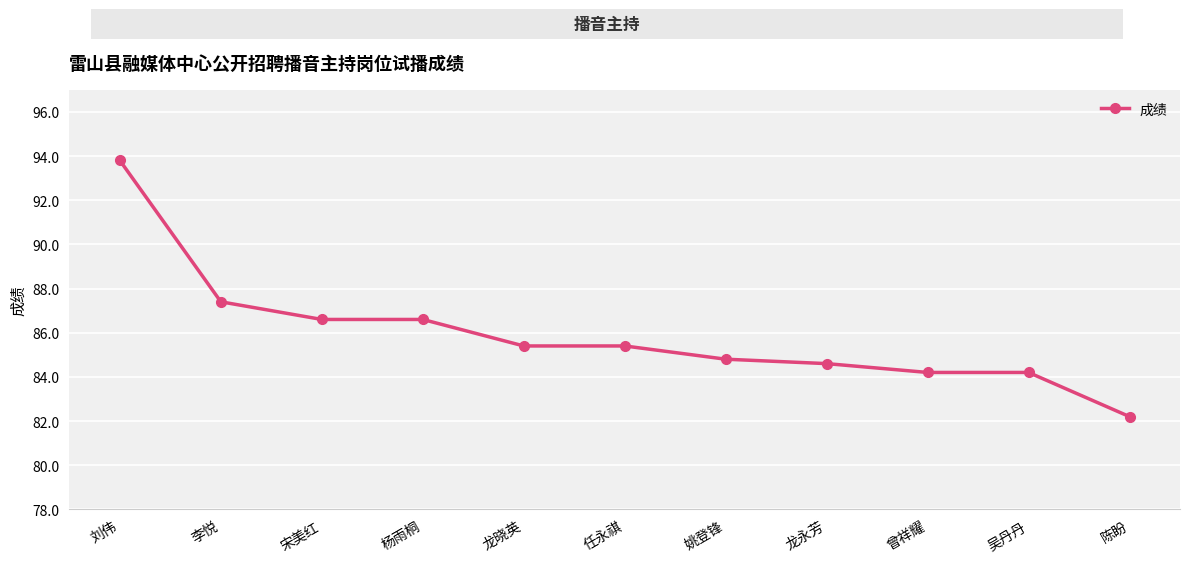

Does the chart display data point markers on the line(s)?

Yes